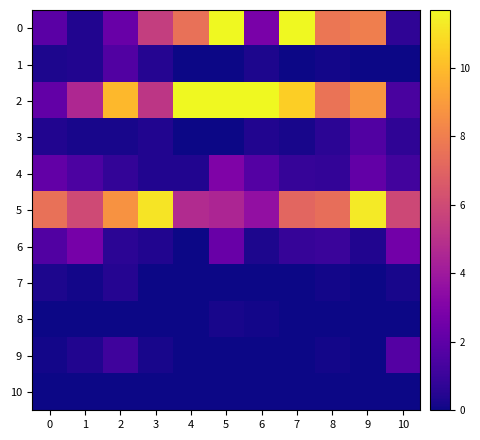

Which has a higher value, 6 or 1?

6